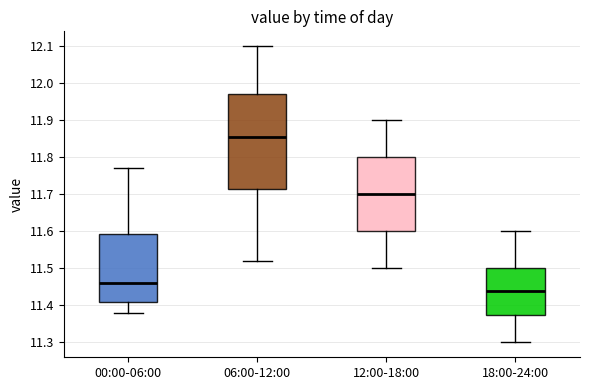

Which box has the lowest median line?

18:00-24:00